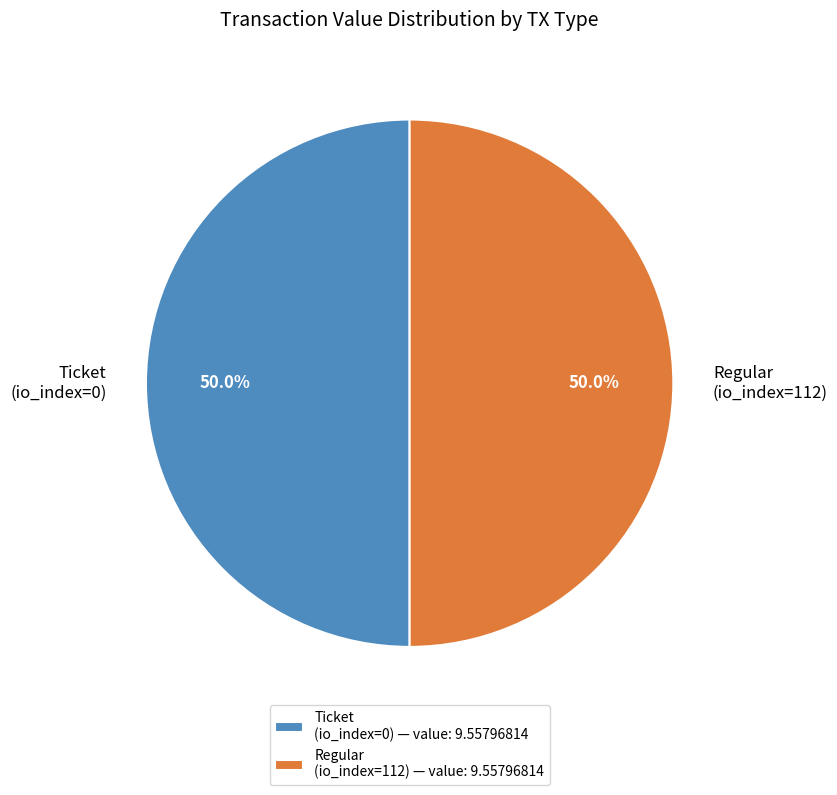

How many segments does this pie chart have?

2